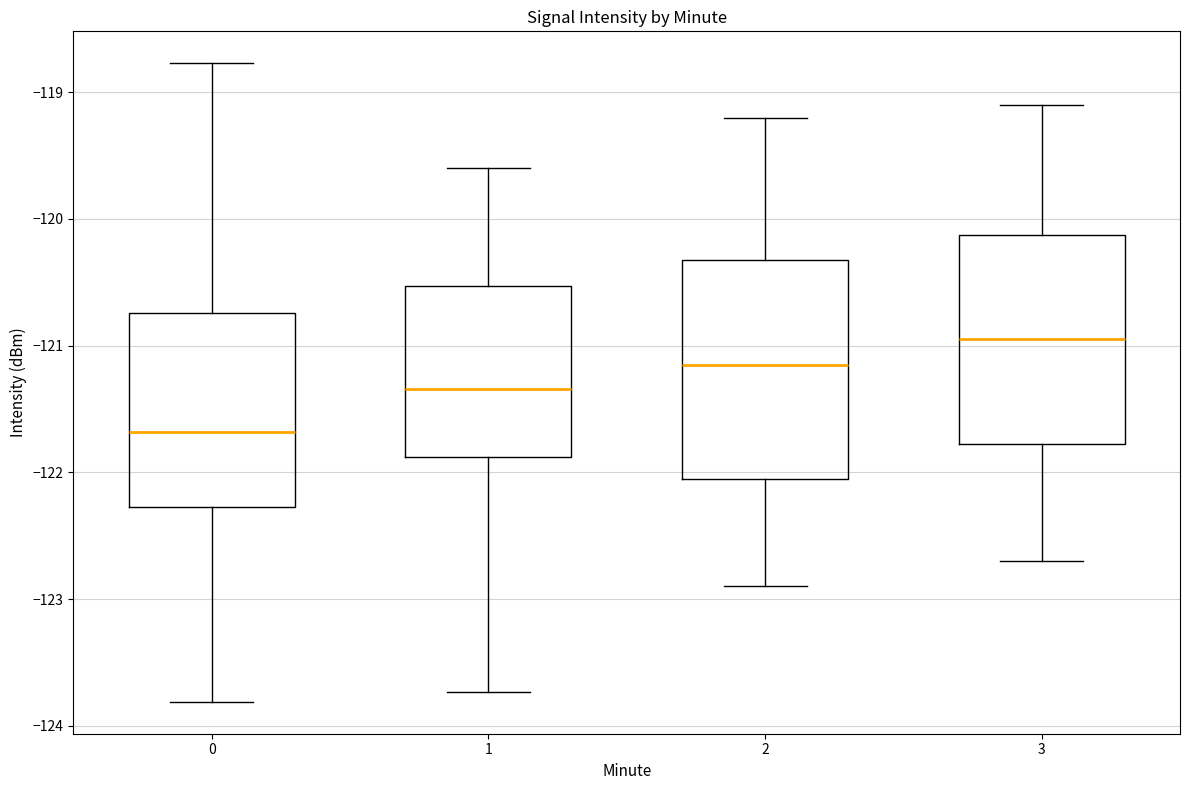

Where is the upper edge of the box at x = 2 on the y-axis? The values are not printed on the chart, so give them approximately, as read against the axis.

-120.3